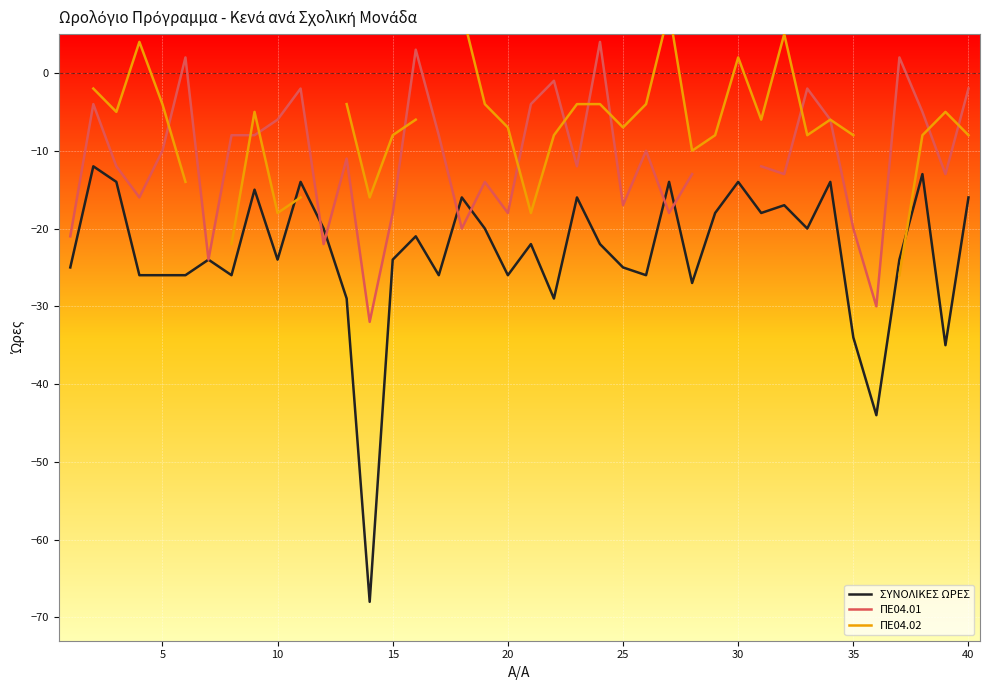

At how many categories does at least one series exceed -19?

36